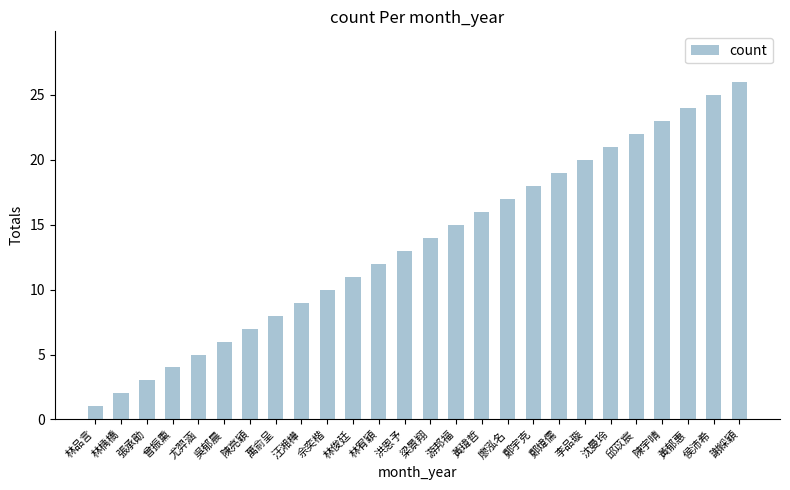

At which label is the value closest to 13?

洪恩予